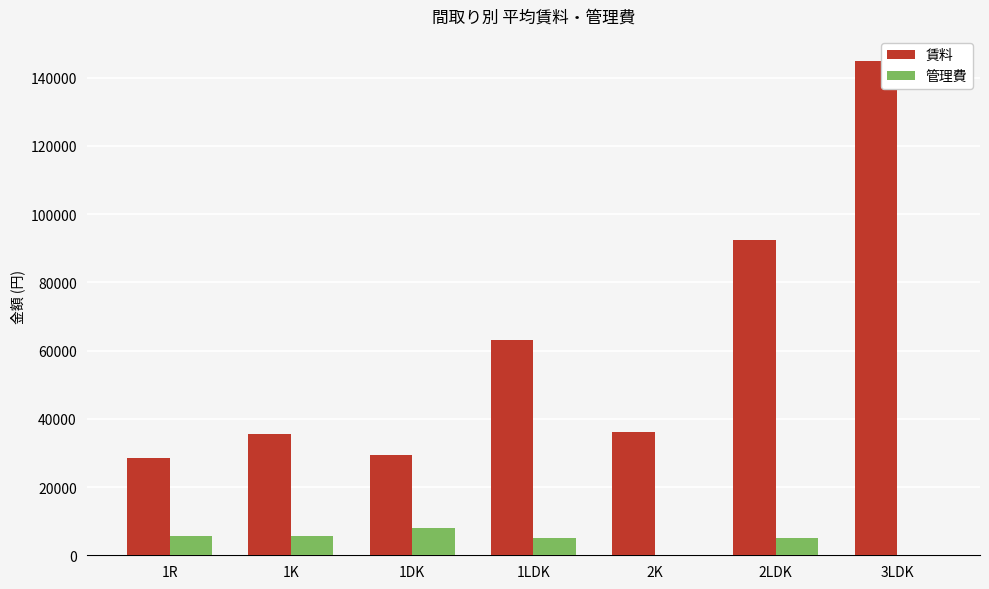

What is the greatest value displayed?

145000